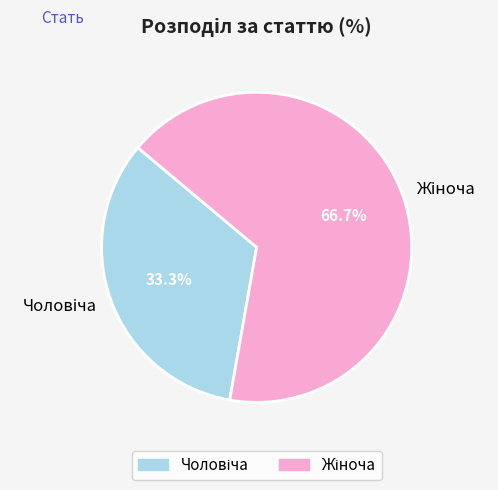

What percentage is the Чоловіча slice, to the nearest percent?

33%